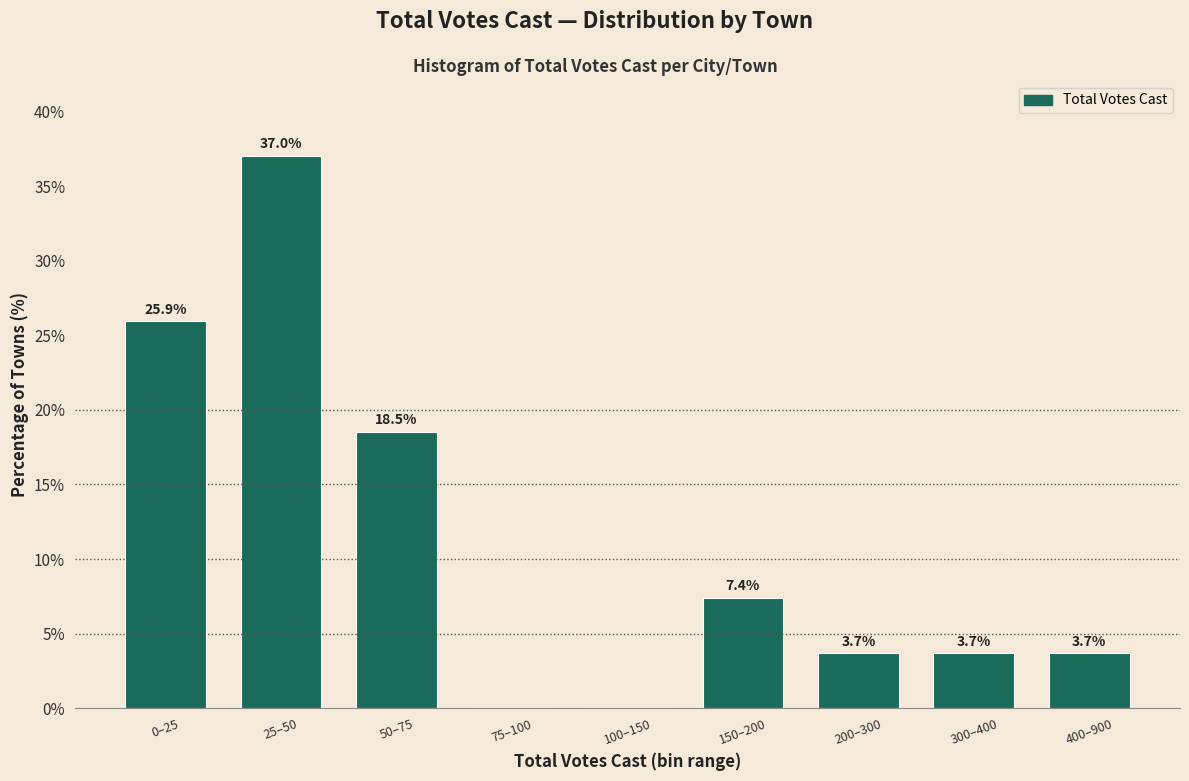

Reading left to right, what are all the values shown in this chart?

0–25=25.9	25–50=37.0	50–75=18.5	75–100=0.0	100–150=0.0	150–200=7.4	200–300=3.7	300–400=3.7	400–900=3.7